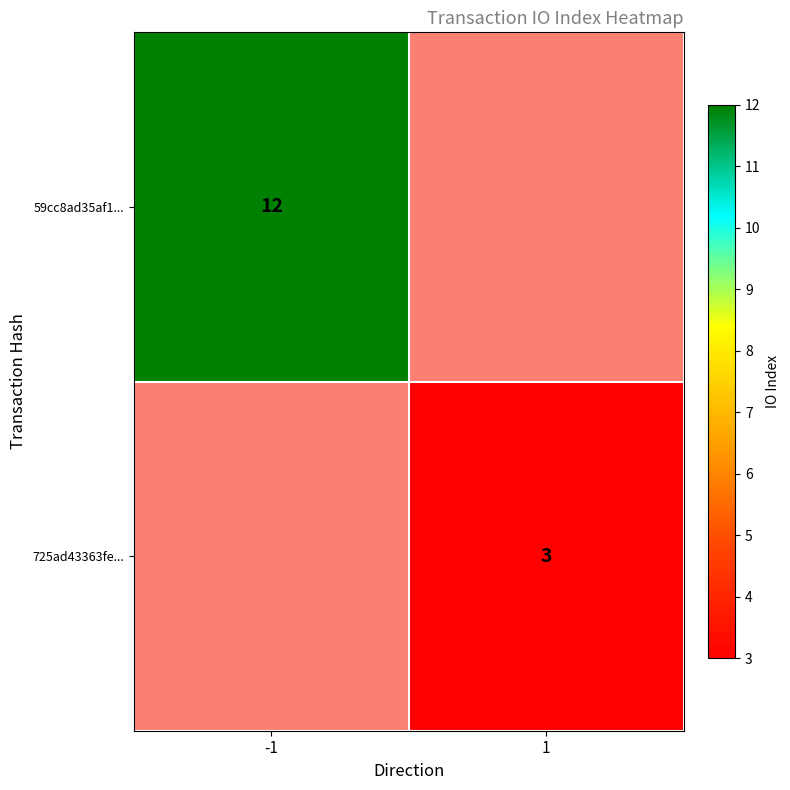

The value of 59cc8ad35af1... at -1 is 12. True or false?

True